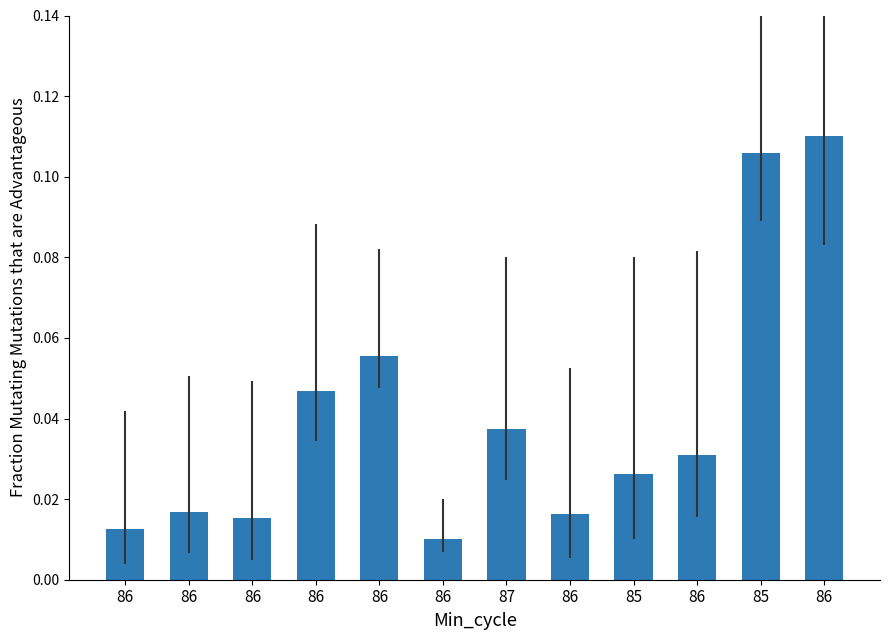

How many bars are there in total?

12